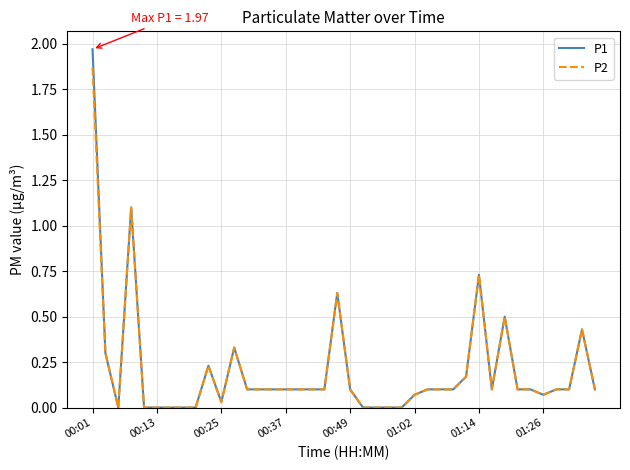

Which series has the widest spread of values?

P1